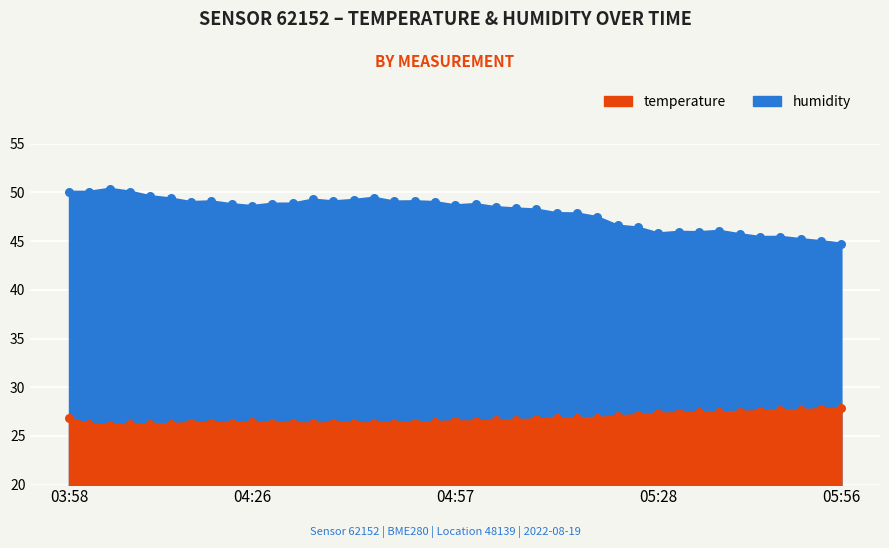

What is the total value across all series at 05:47?

73.1